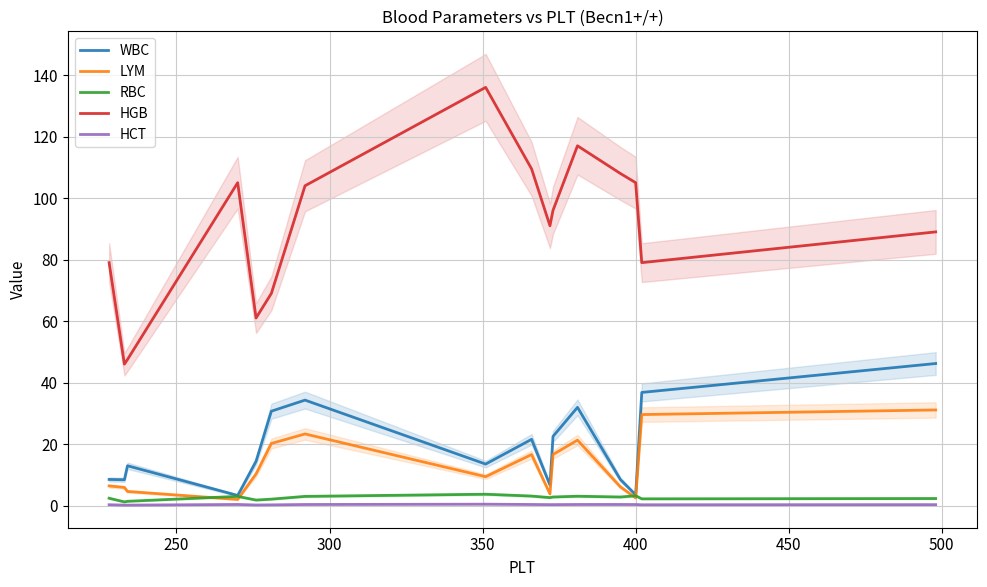

What is the highest value of the WBC series?

46.2